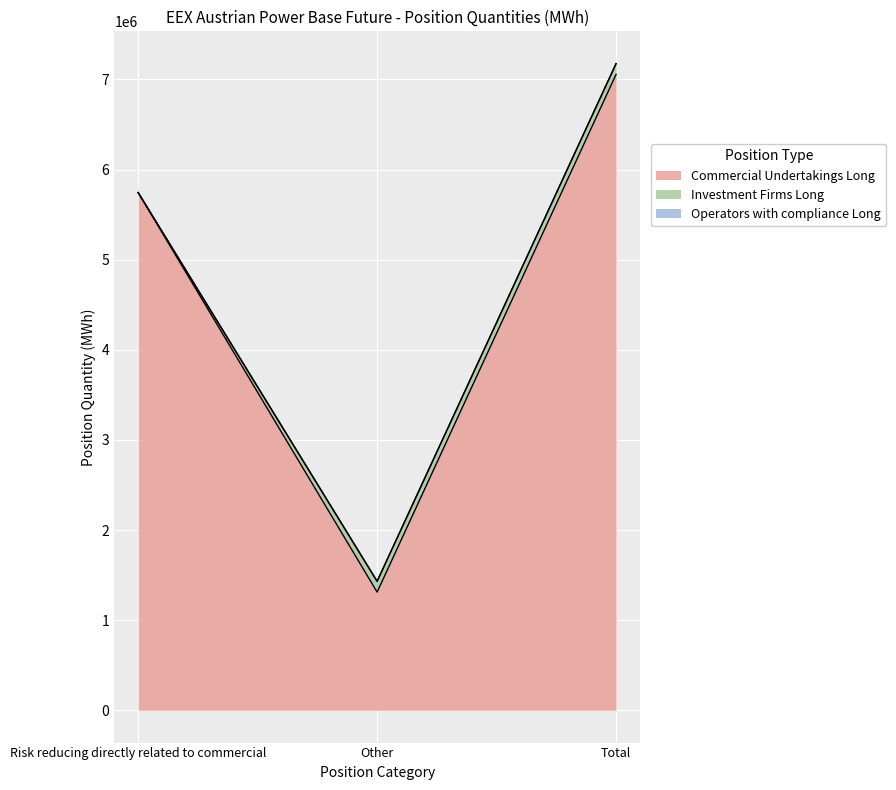

At how many categories does at least one series exceed 3197411?

2